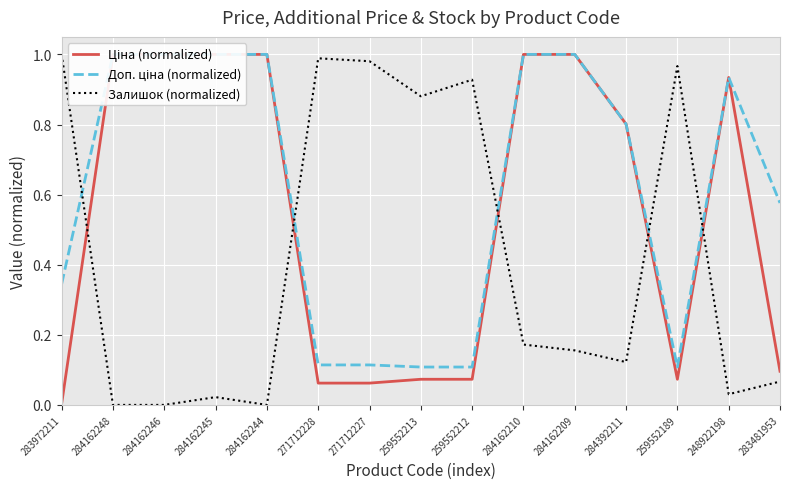

Reading right to left, extract all data points from this chart.

Ціна (normalized): 0.1	0.9	0.1	0.8	1.0	1.0	0.1	0.1	0.1	0.1	1.0	1.0	1.0	1.0	0.0
Доп. ціна (normalized): 0.6	0.9	0.1	0.8	1.0	1.0	0.1	0.1	0.1	0.1	1.0	1.0	1.0	1.0	0.3
Залишок (normalized): 0.1	0.0	1.0	0.1	0.2	0.2	0.9	0.9	1.0	1.0	0.0	0.0	0.0	0.0	1.0